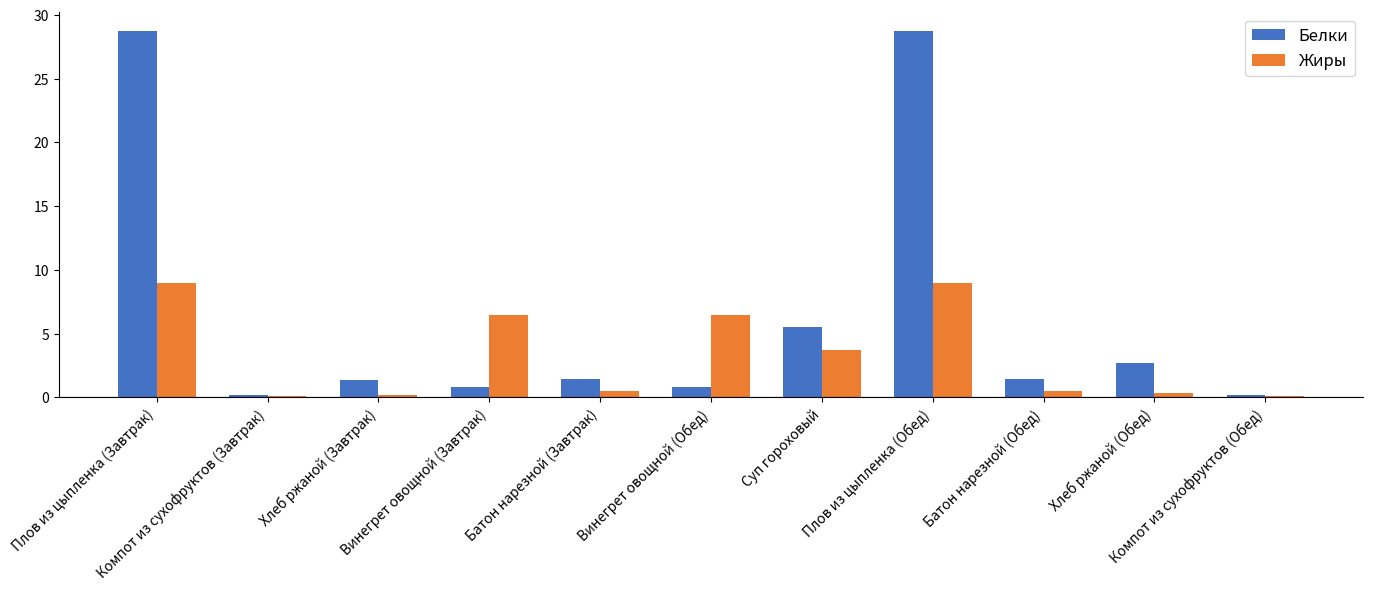

How many values in the Белки series are below 1?

4